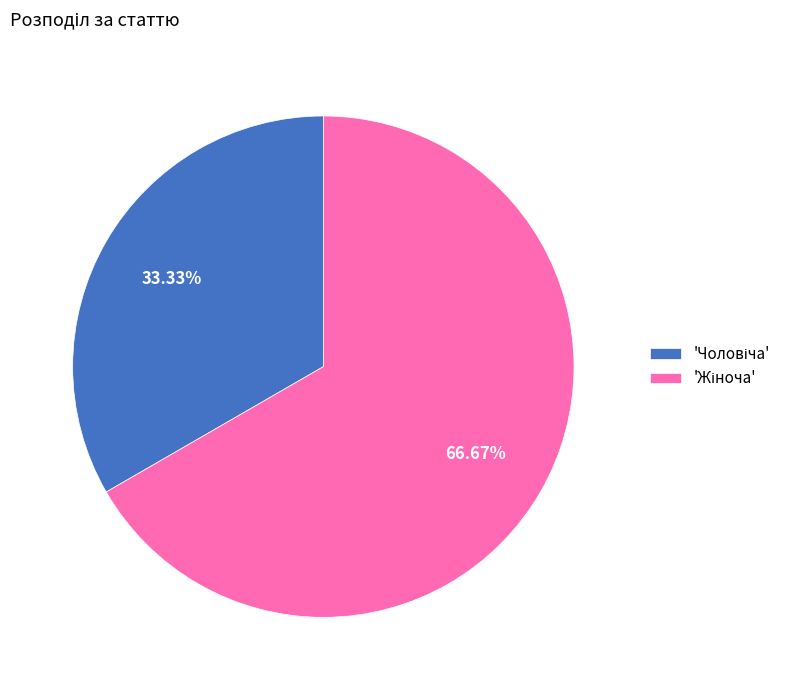

Does any single category account for the majority?

Yes